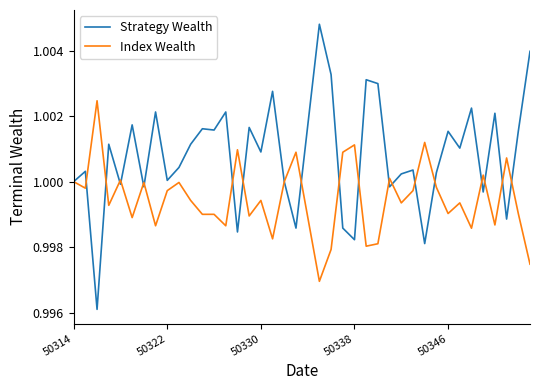

Which series has the widest spread of values?

Strategy Wealth